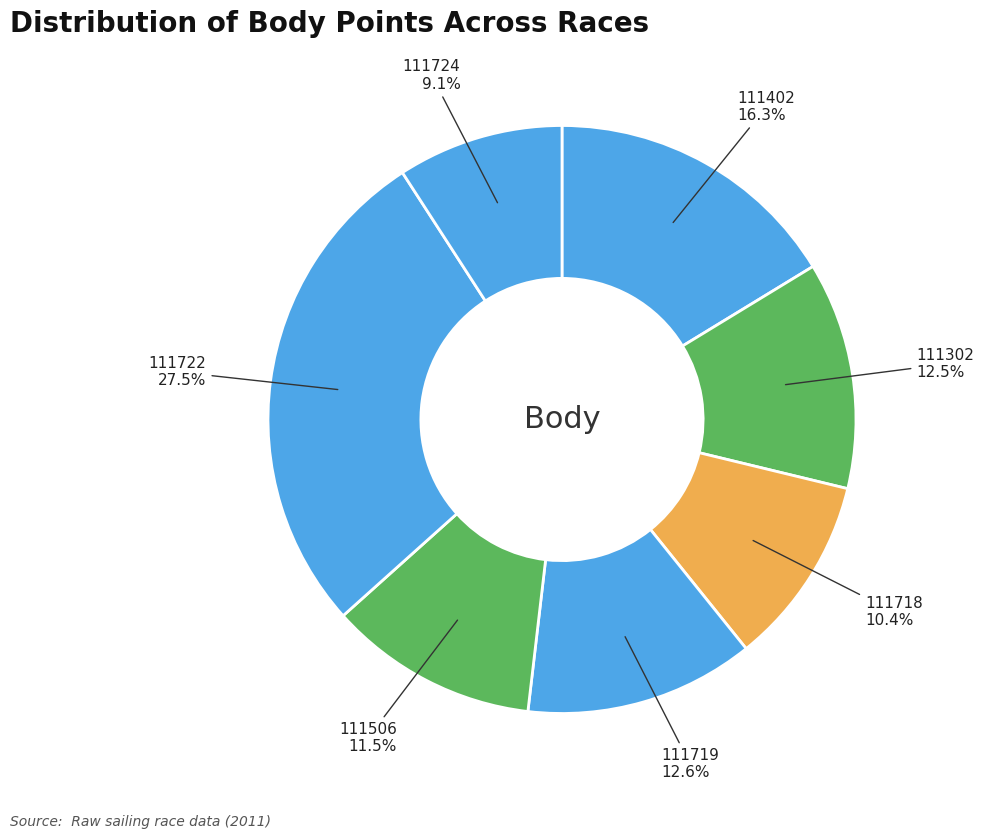

Is there a majority slice in this chart?

No